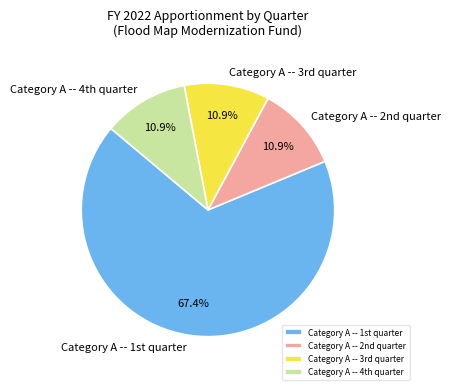

Count the number of slices in the pie.

4